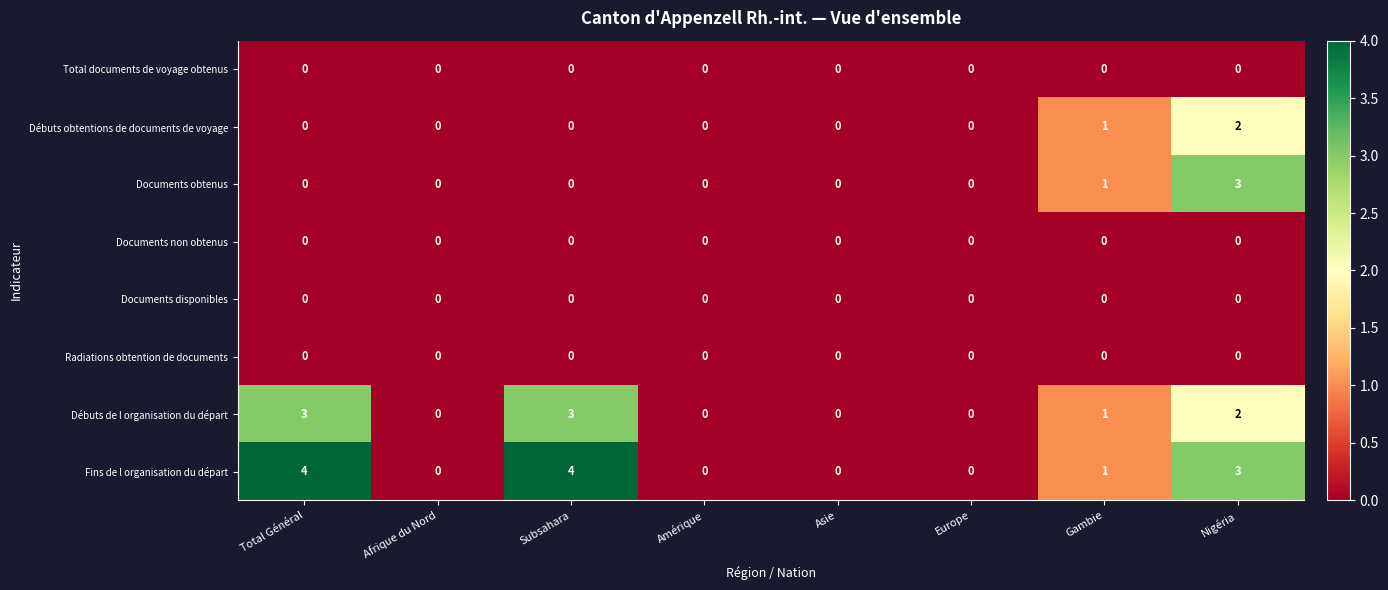

True or false: Débuts de l organisation du départ has a value of -1 at Europe.

False